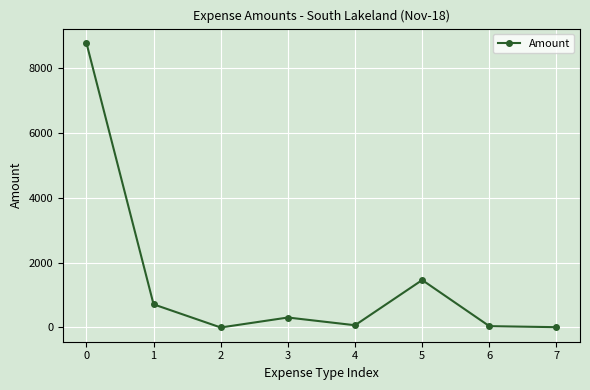

How many distinct data groups are displayed?

1